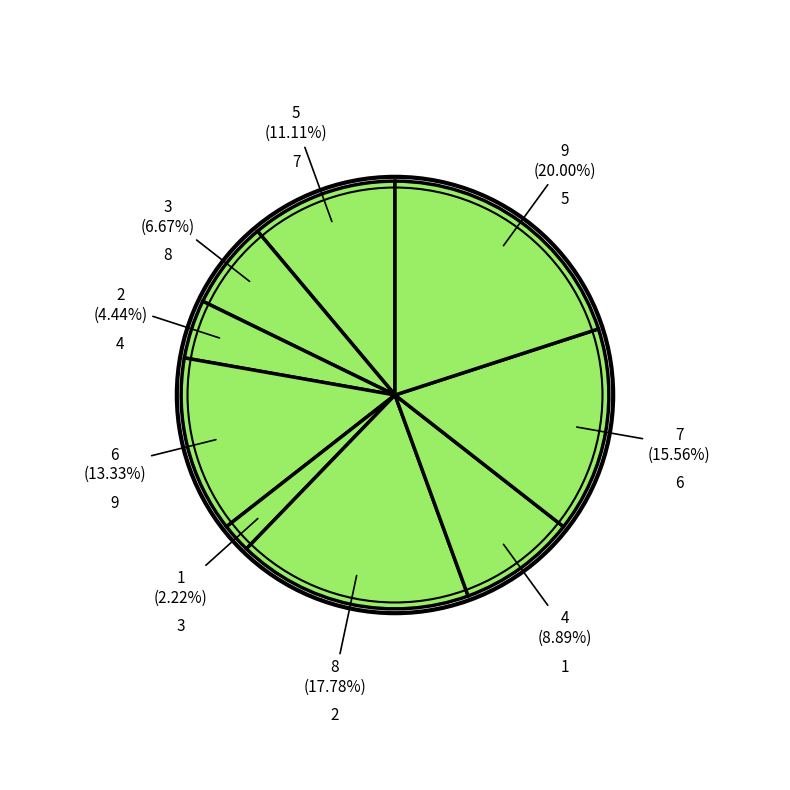

Does any single category account for the majority?

No